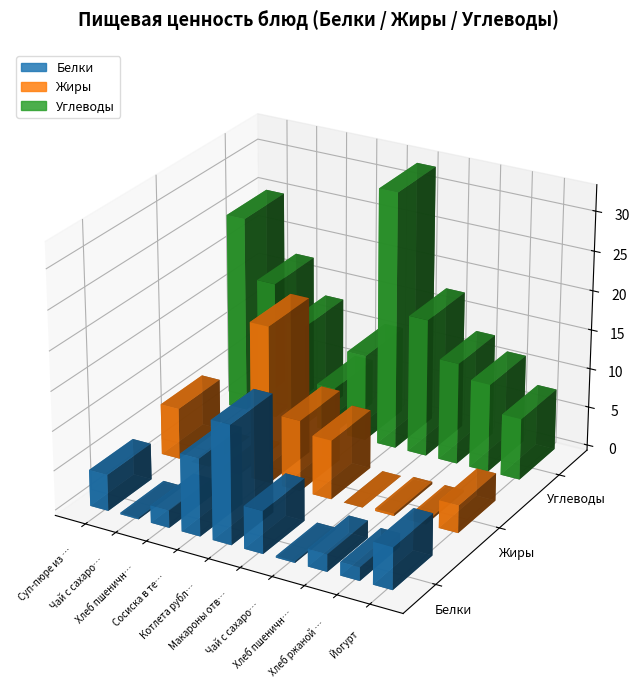

How many bars are there in each group?

3